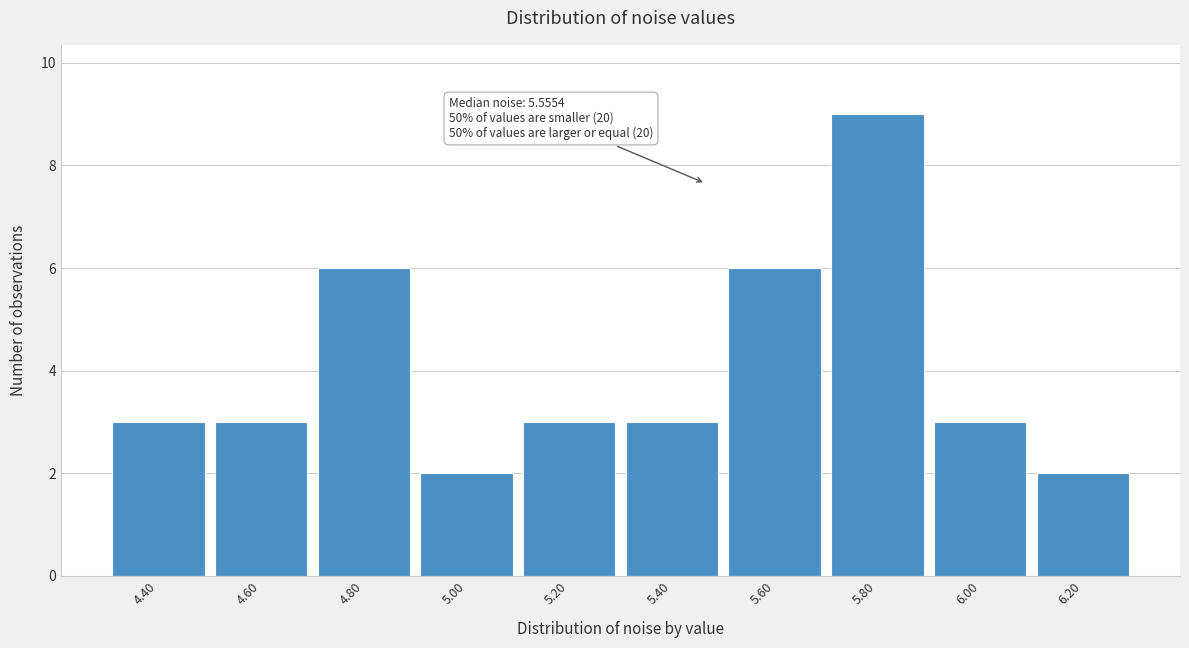

Reading left to right, extract all data points from this chart.

4.40=3	4.60=3	4.80=6	5.00=2	5.20=3	5.40=3	5.60=6	5.80=9	6.00=3	6.20=2